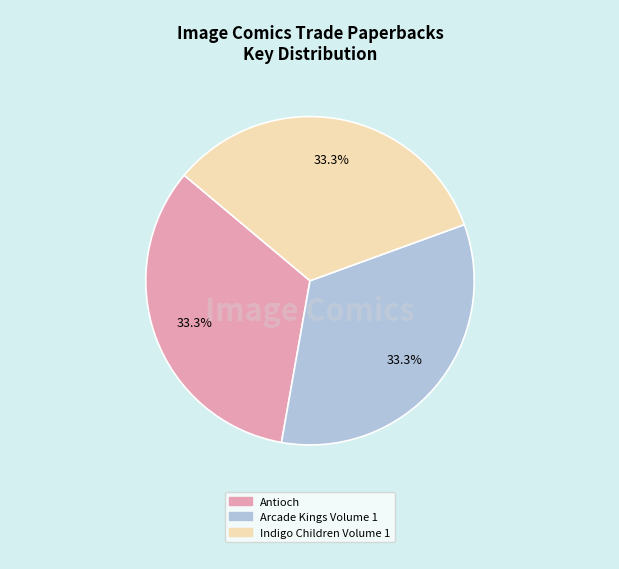

To the nearest percent, what is the average slice percentage?

33%